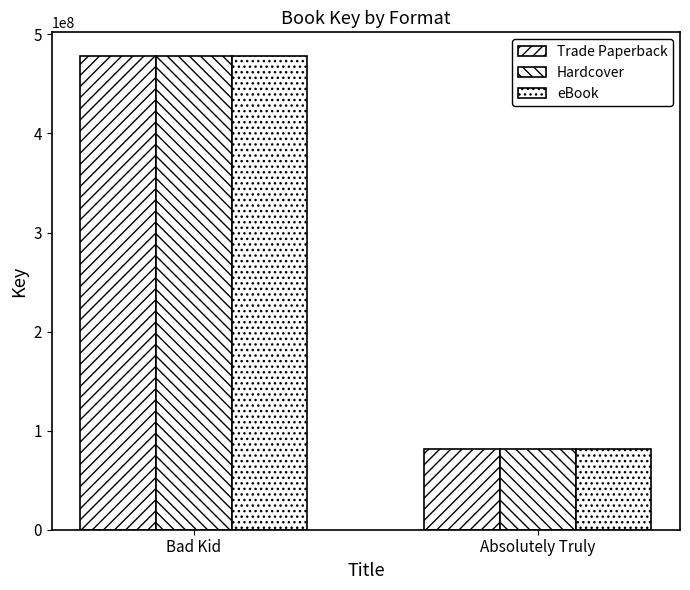

At which category is the sum across all series the highest?

Bad Kid